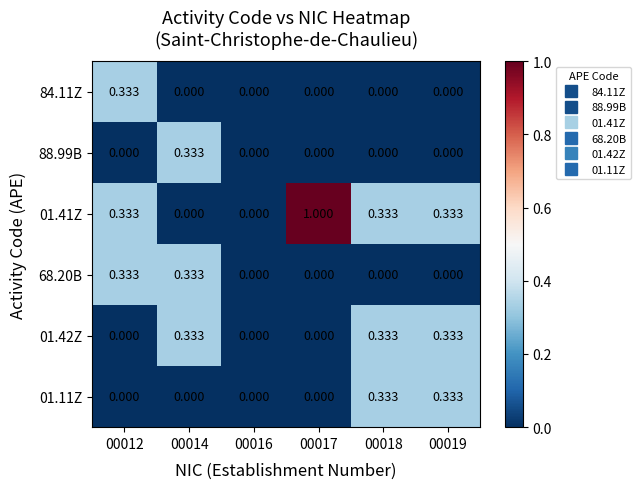

Is the value of 88.99B at 00016 greater than the value of 01.41Z at 00012?

No